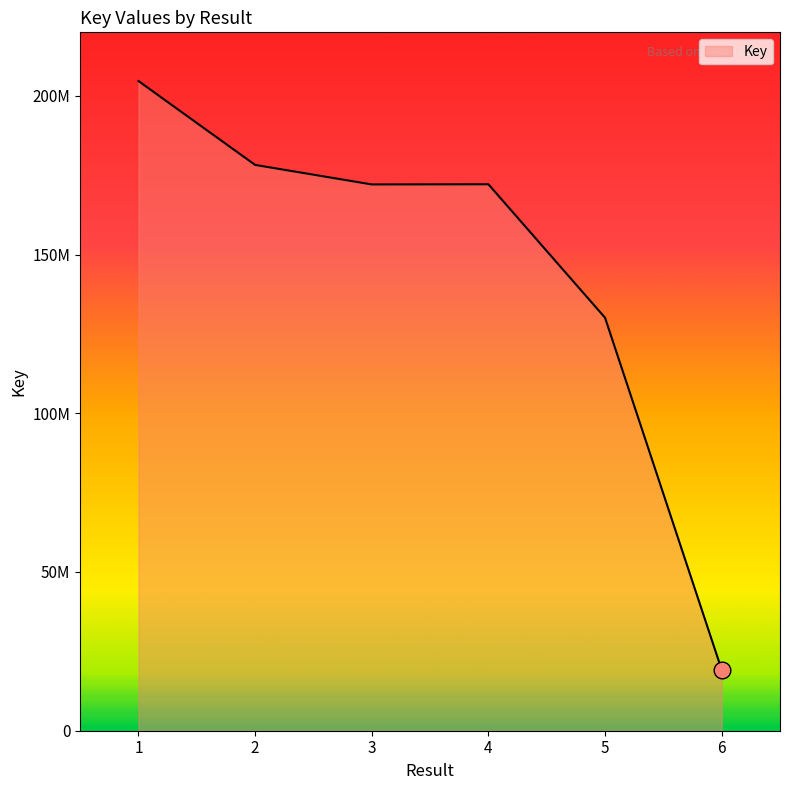

What is the approximate value at 2, to the nearest 10?

178233920